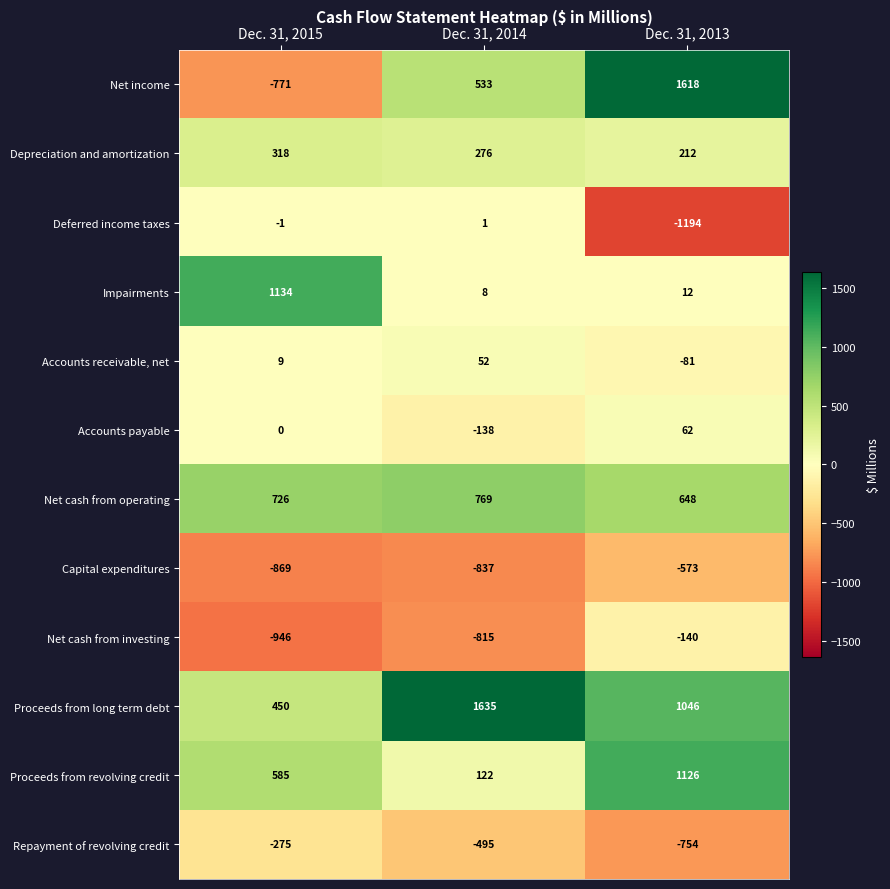

What is the average value of the Deferred income taxes series?

-398